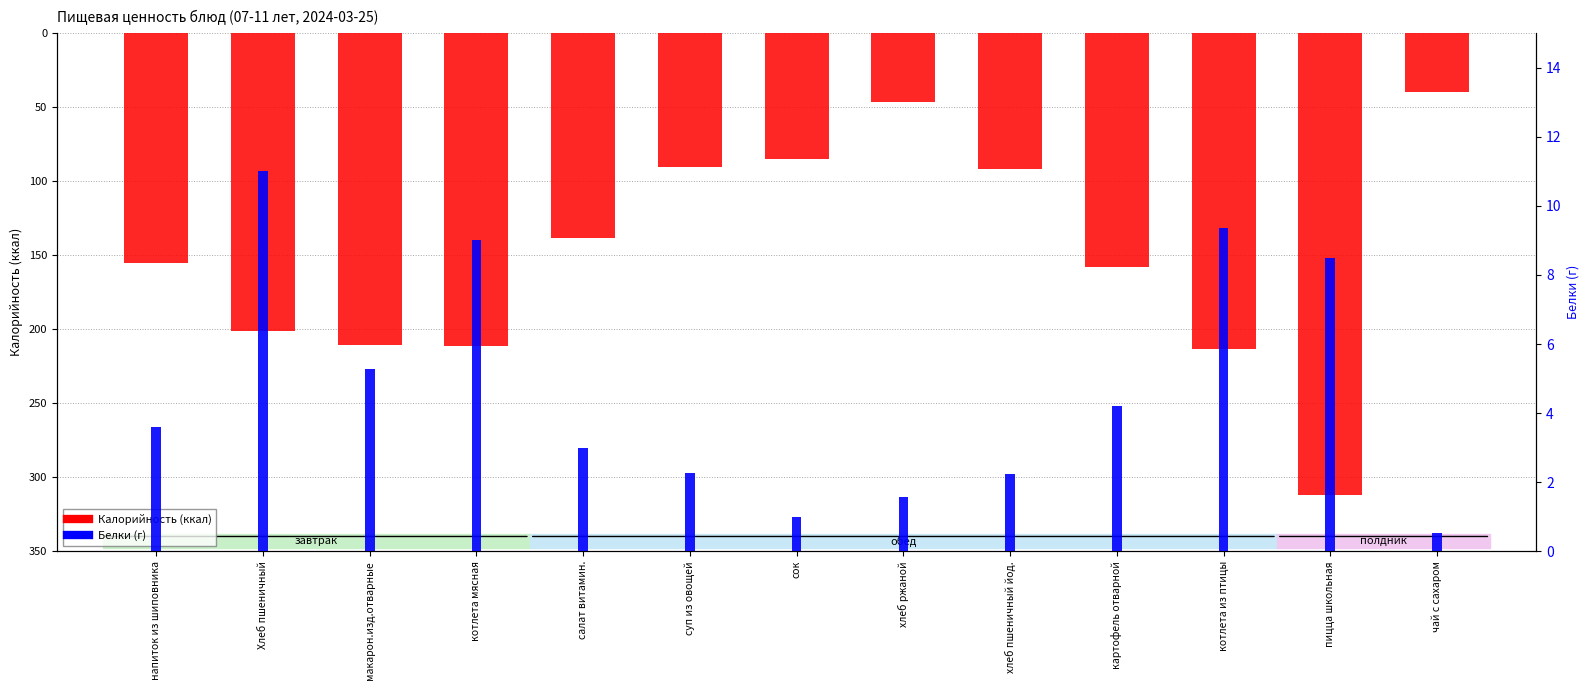

What are all the series names shown in the legend?

Калорийность, Белки (г)